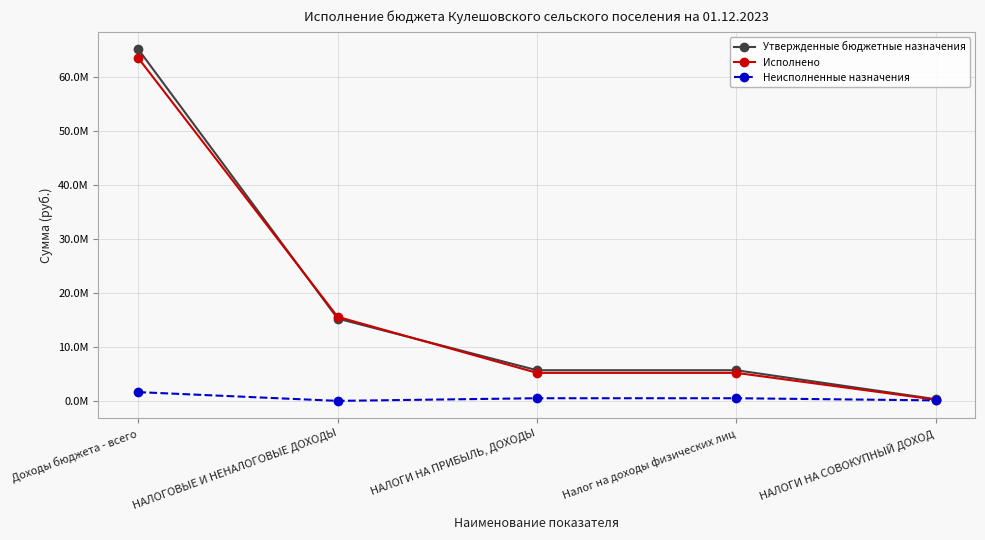

Which category has the highest value in the Исполнено series?

Доходы бюджета - всего